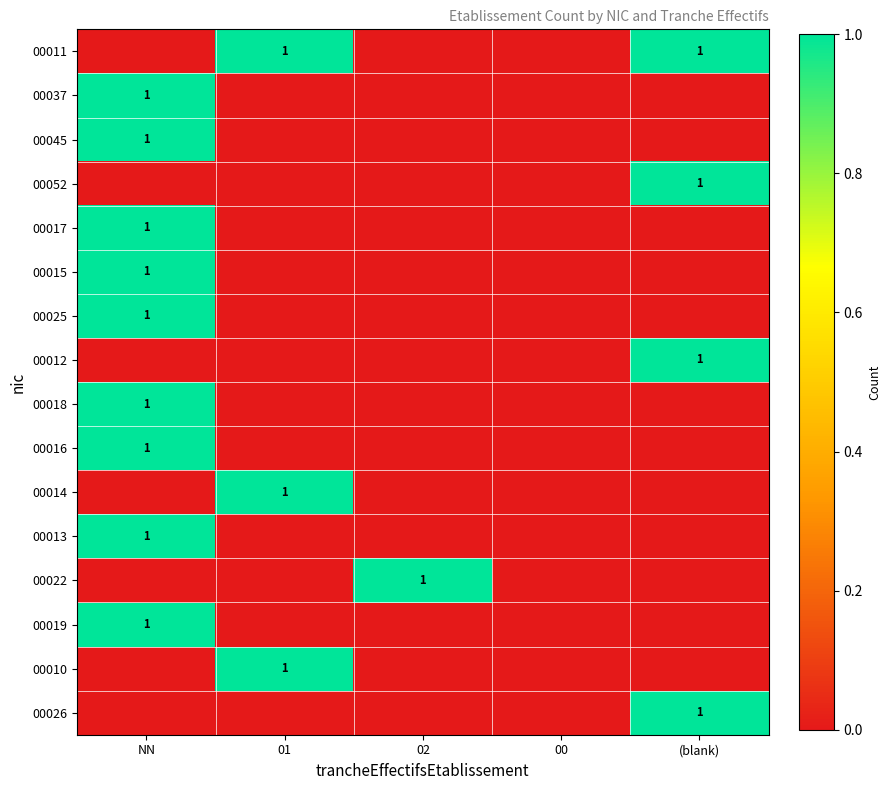

At how many categories does at least one series exceed 0?

4